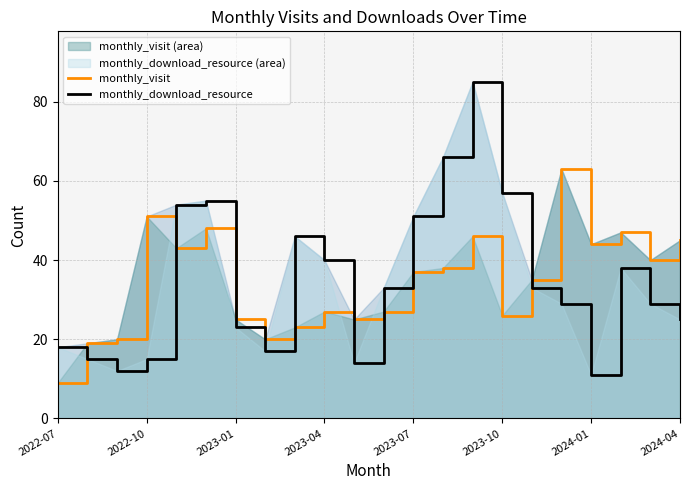

Does the chart have visible grid lines?

Yes